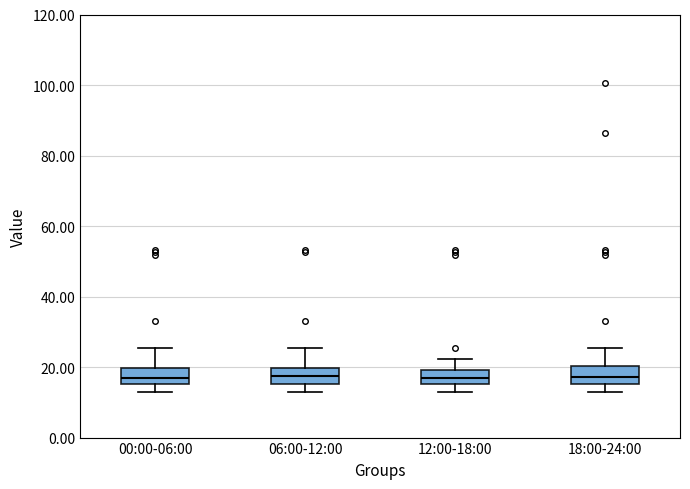

Reading left to right, transcribe this box plot: for each box, give where its median line is, the range the box spans, and where its two whiskers end, as read against the y-axis. The values are not printed on the chart, so give them approximately, as read against the axis.

00:00-06:00: median 18, box 16 to 20, whiskers 12 to 26
06:00-12:00: median 18, box 16 to 20, whiskers 14 to 26
12:00-18:00: median 18, box 16 to 20, whiskers 12 to 22
18:00-24:00: median 18, box 16 to 20, whiskers 12 to 26